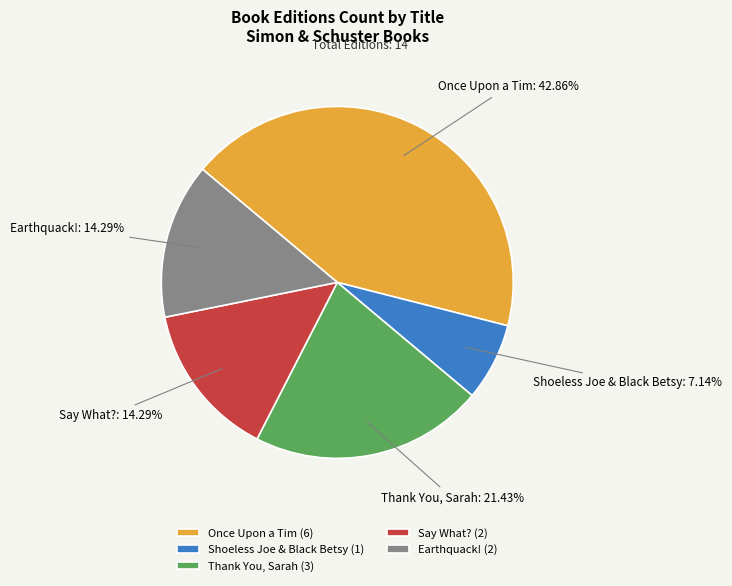

To the nearest percent, what portion does Earthquack! represent?

14%